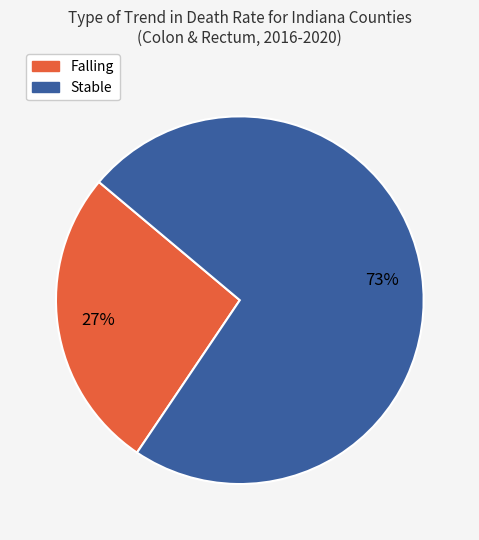

To the nearest percent, what is the average slice percentage?

50%